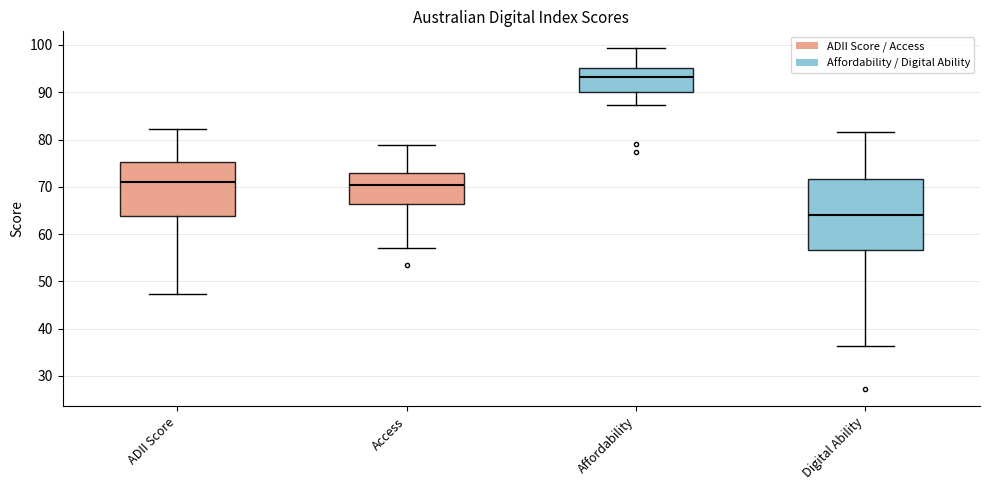

Where does the lower whisker of the box for Access end on the y-axis? The values are not printed on the chart, so give them approximately, as read against the axis.

57